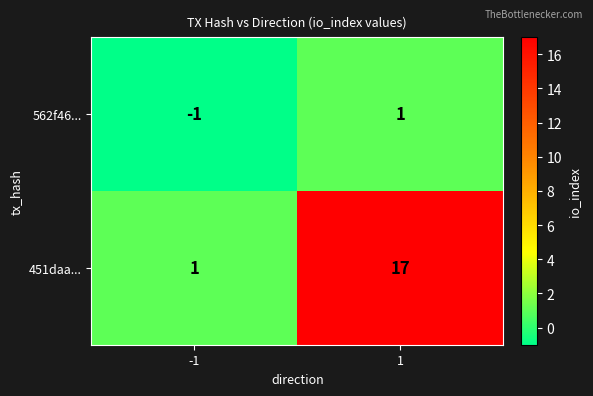

Reading right to left, extract all data points from this chart.

562f46...: 1=1	-1=-1
451daa...: 1=17	-1=1